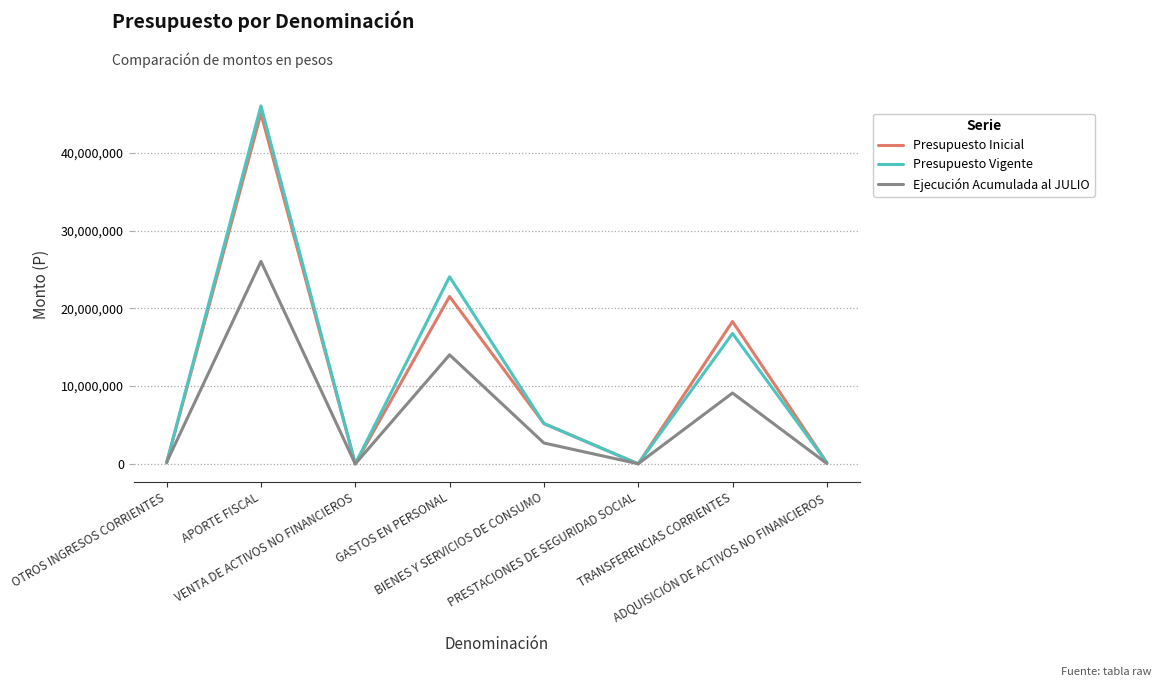

Where does the Presupuesto Inicial series first go above 5190240?

APORTE FISCAL